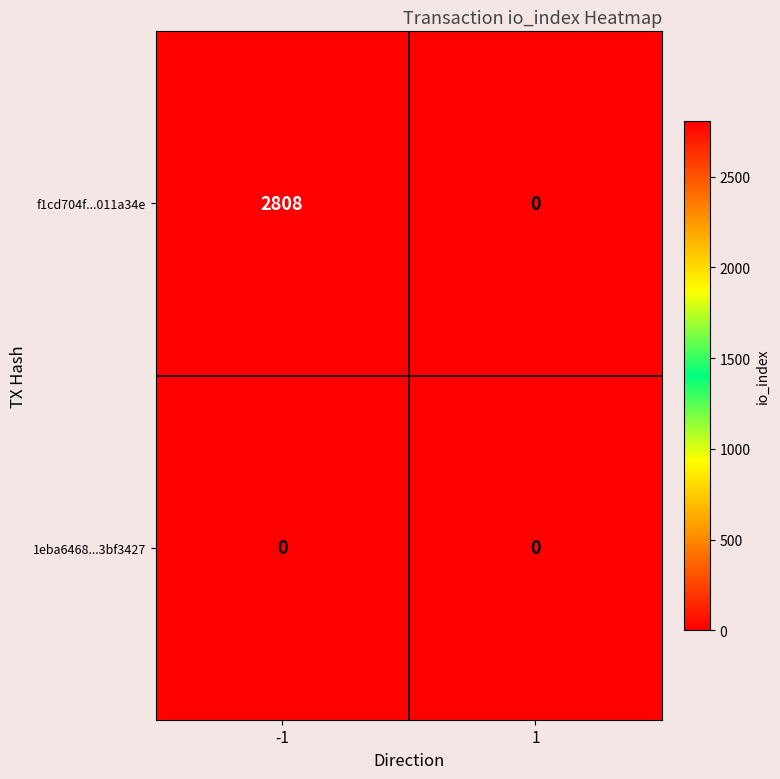

Between -1 and 1, which series saw the biggest shift?

f1cd704f...011a34e